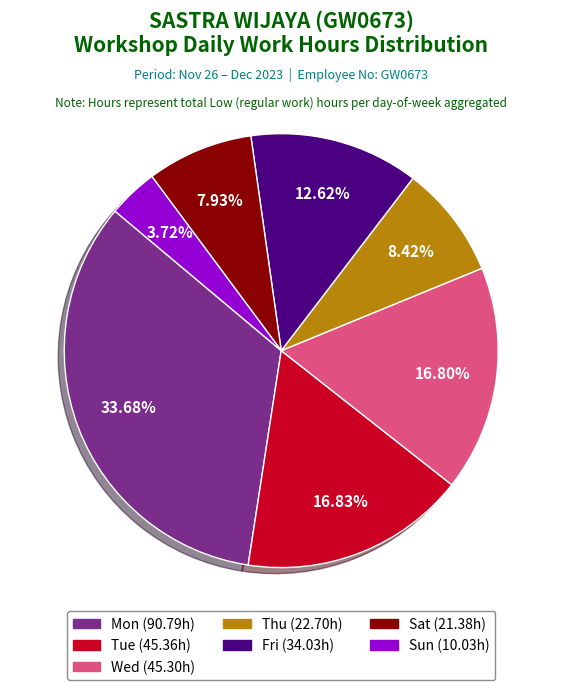

Is there a majority slice in this chart?

No